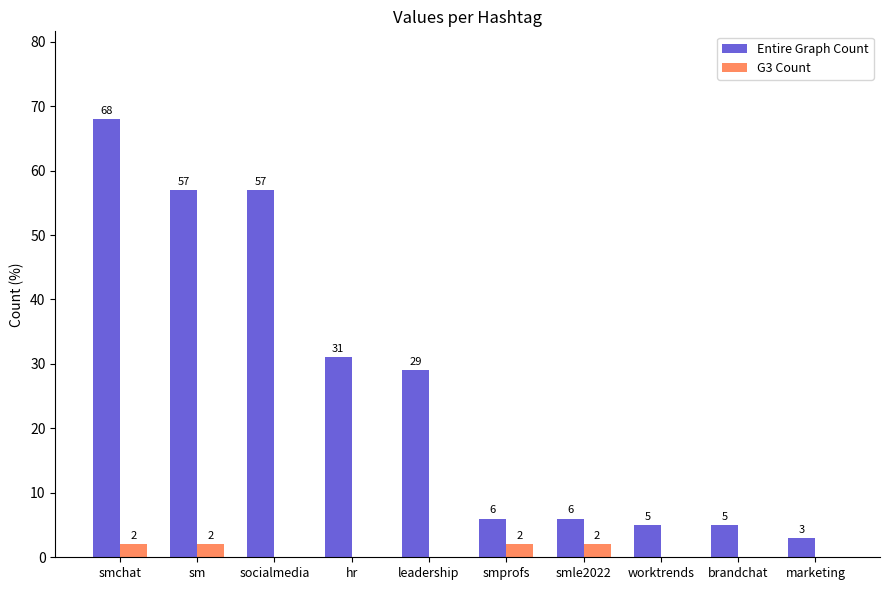

Reading left to right, list all the values displayed in this chart.

Entire Graph Count: 68	57	57	31	29	6	6	5	5	3
G3 Count: 2	2	0	0	0	2	2	0	0	0